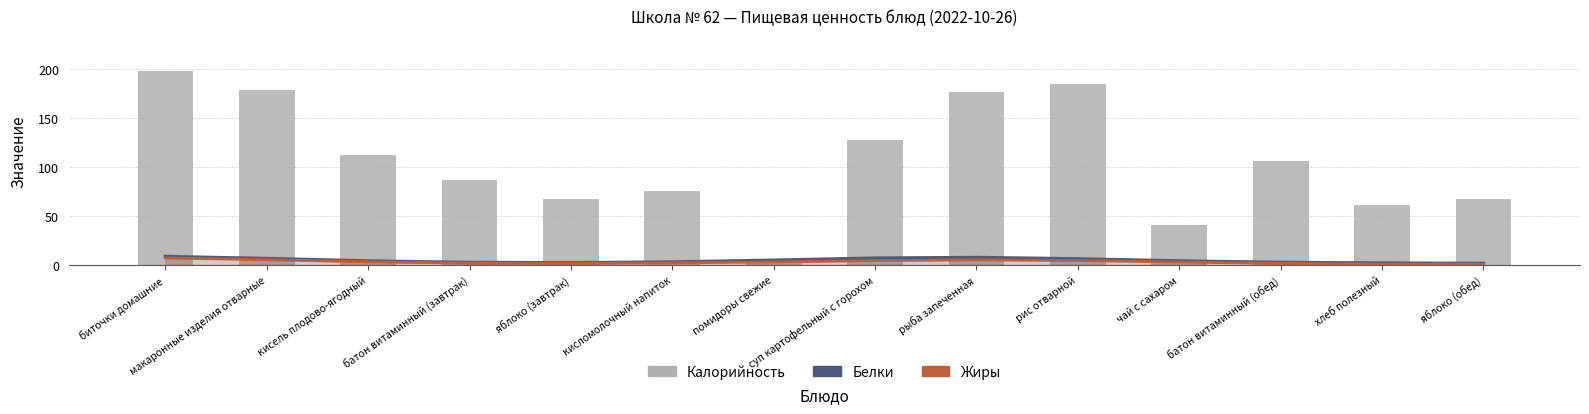

Is it true that Белки equals 7.5 at рыба запеченная?

True